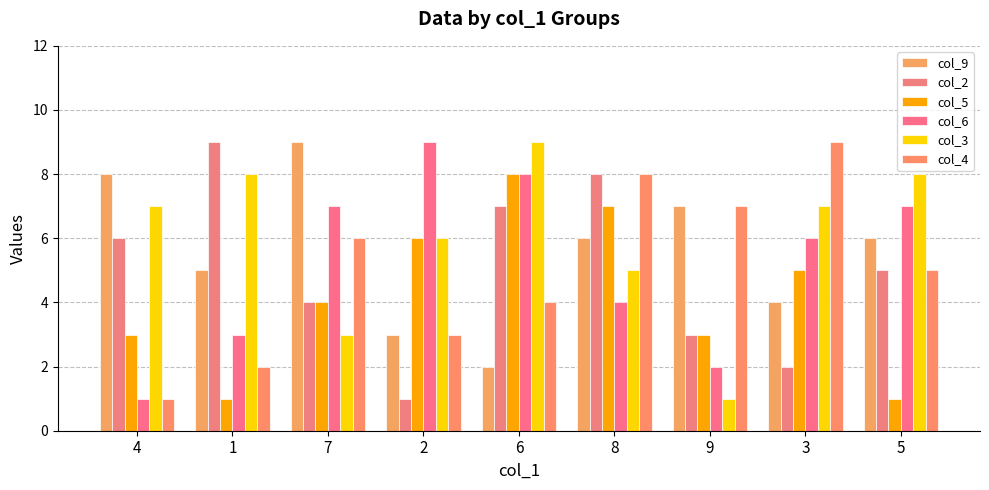

What is the label of the 4th bar from the right?

8